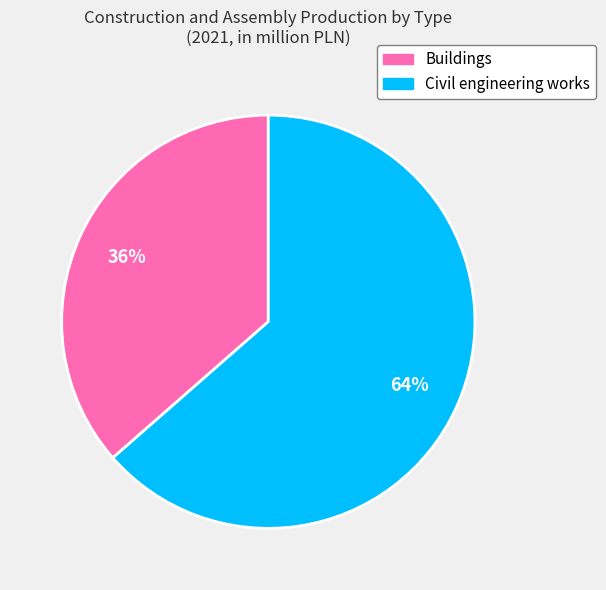

To the nearest percent, what is the average slice percentage?

50%